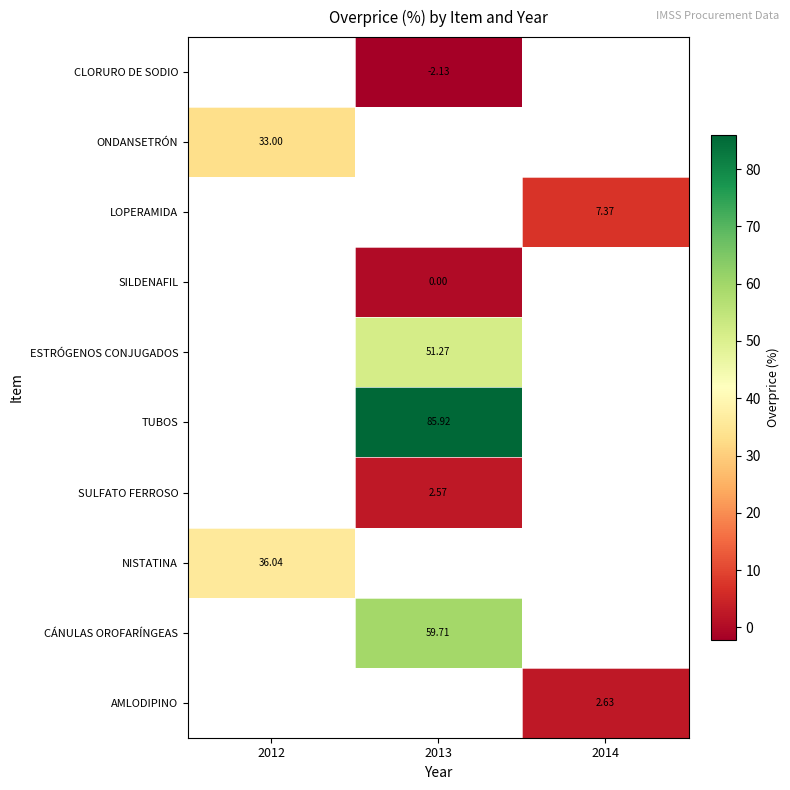

What value does the ESTRÓGENOS CONJUGADOS series have at 2013?

51.3